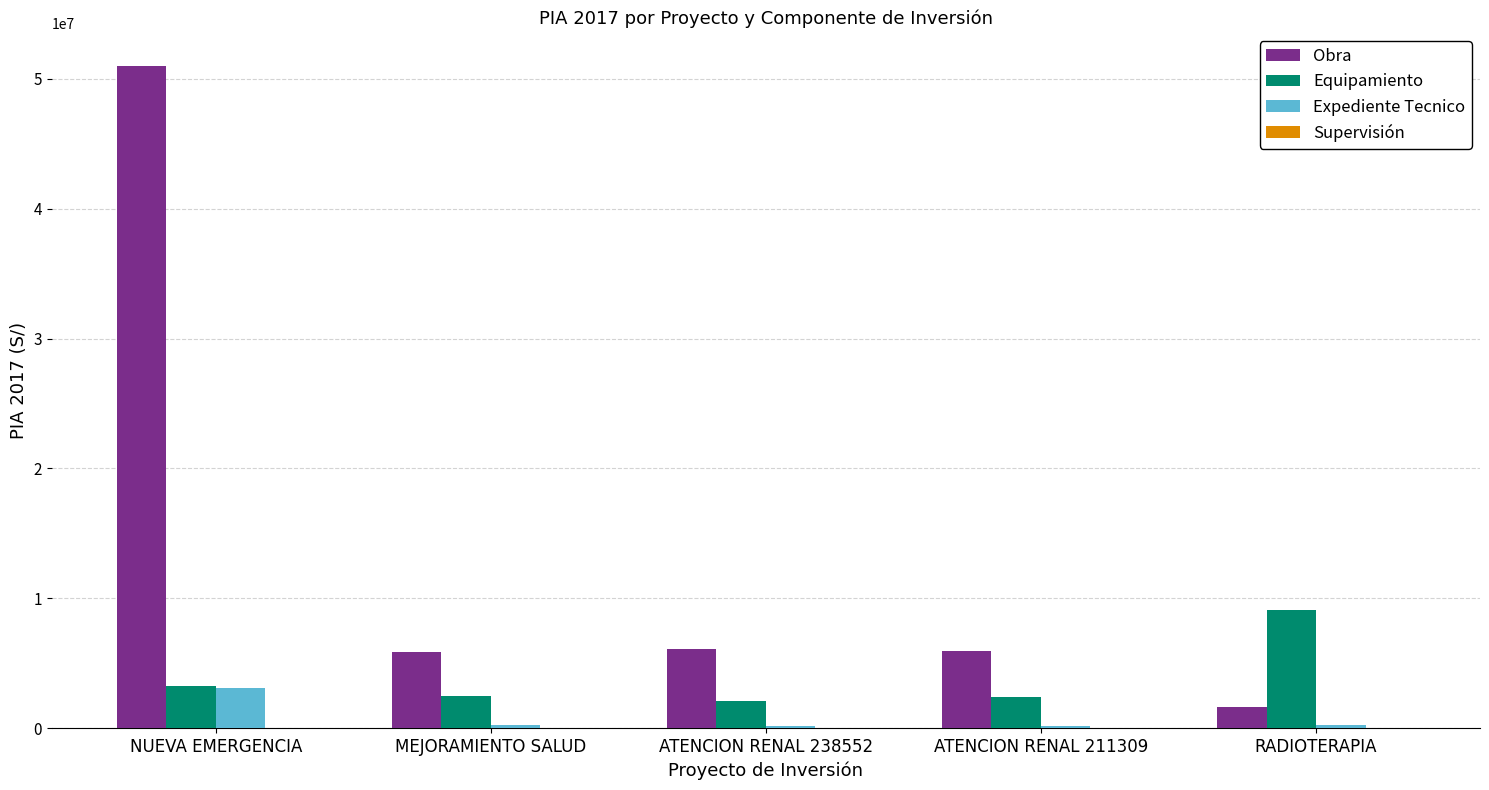

Is it true that Expediente Tecnico equals 3135221.0 at NUEVA EMERGENCIA?

True